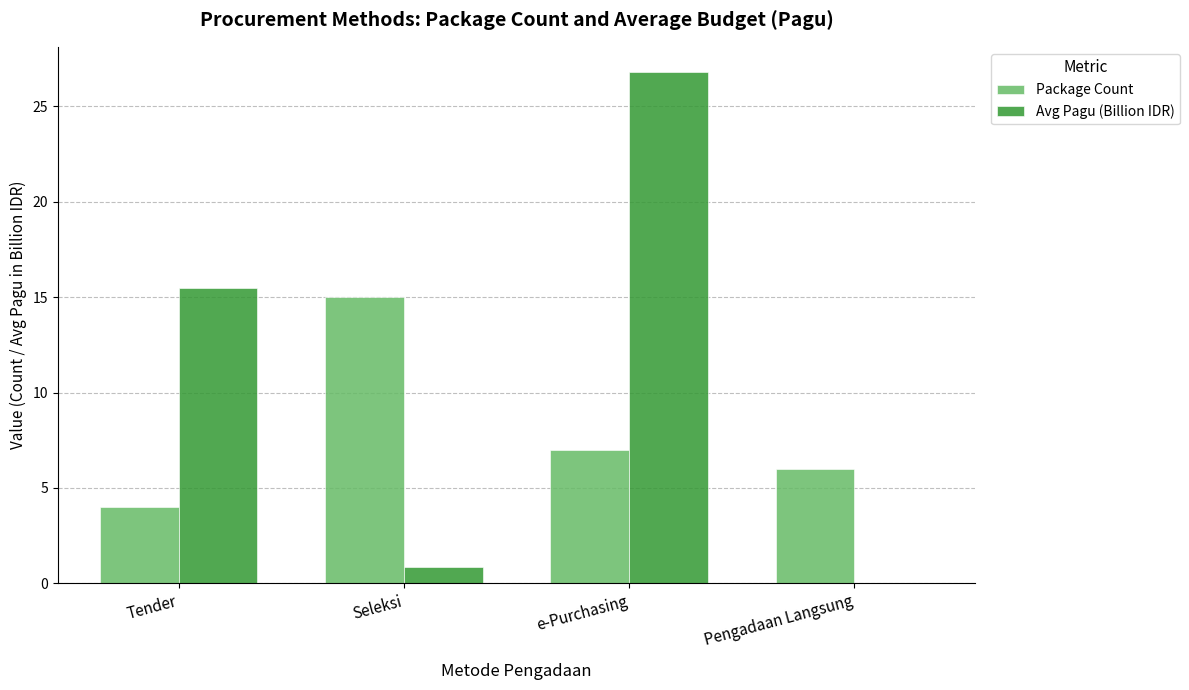

Which series changed the most between Tender and Pengadaan Langsung?

Avg Pagu (Billion IDR)